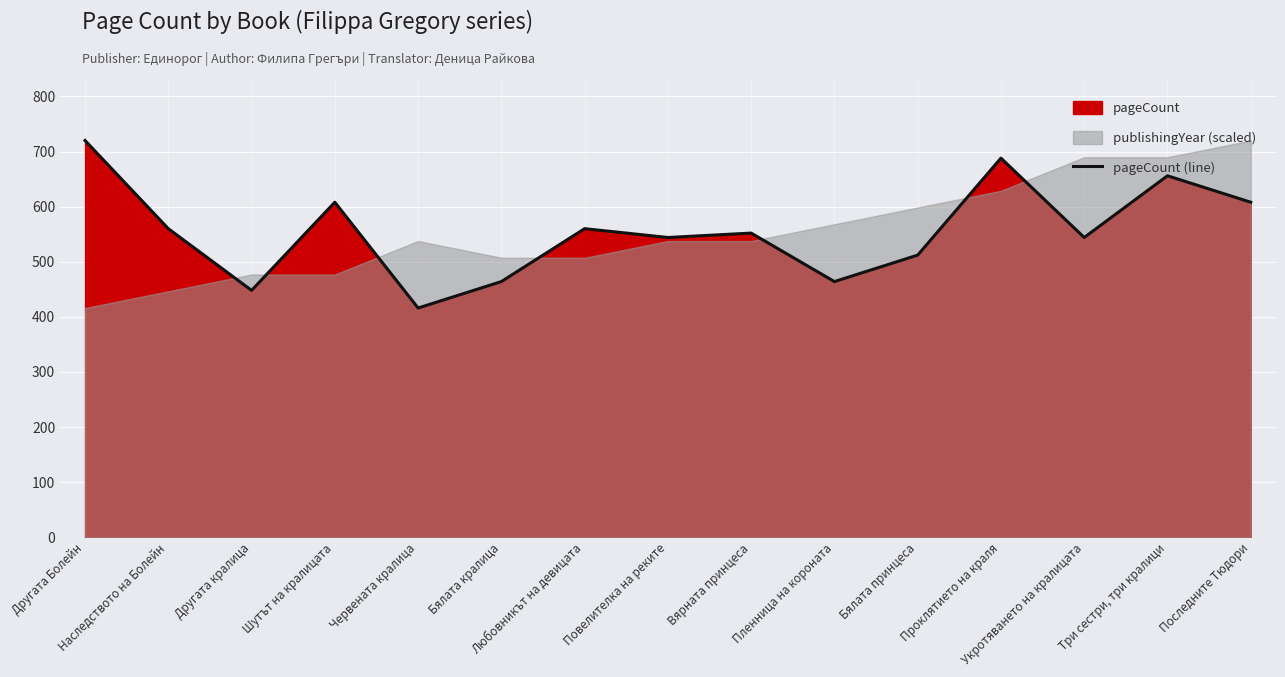

Rank the categories by value from lowest to highest.

Червената кралица, Другата кралица, Бялата кралица, Пленница на короната, Бялата принцеса, Повелителка на реките, Укротяването на кралицата, Вярната принцеса, Наследството на Болейн, Любовникът на девицата, Шутът на кралицата, Последните Тюдори, Три сестри, три кралици, Проклятието на краля, Другата Болейн